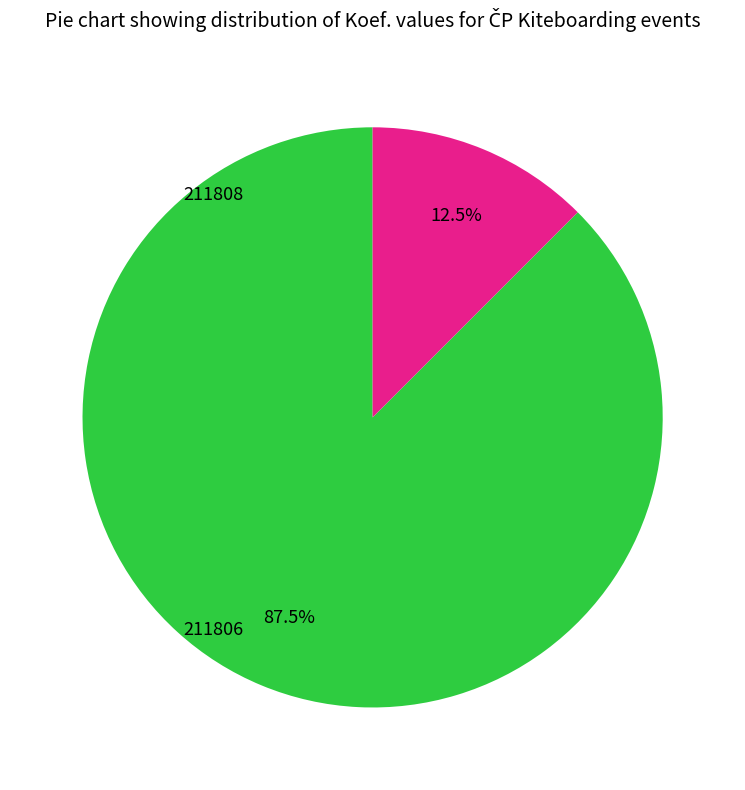

To the nearest percent, what is the average slice percentage?

50%